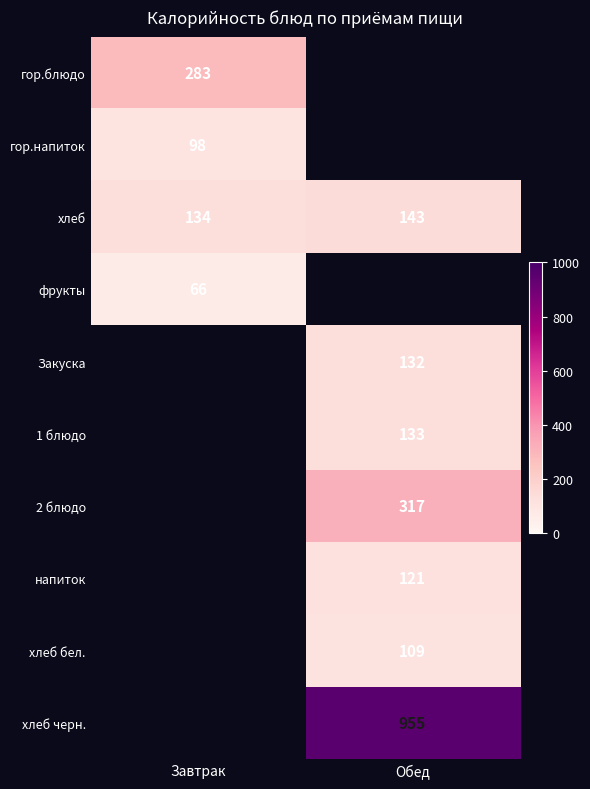

Which has a higher value, Завтрак or Обед?

Обед